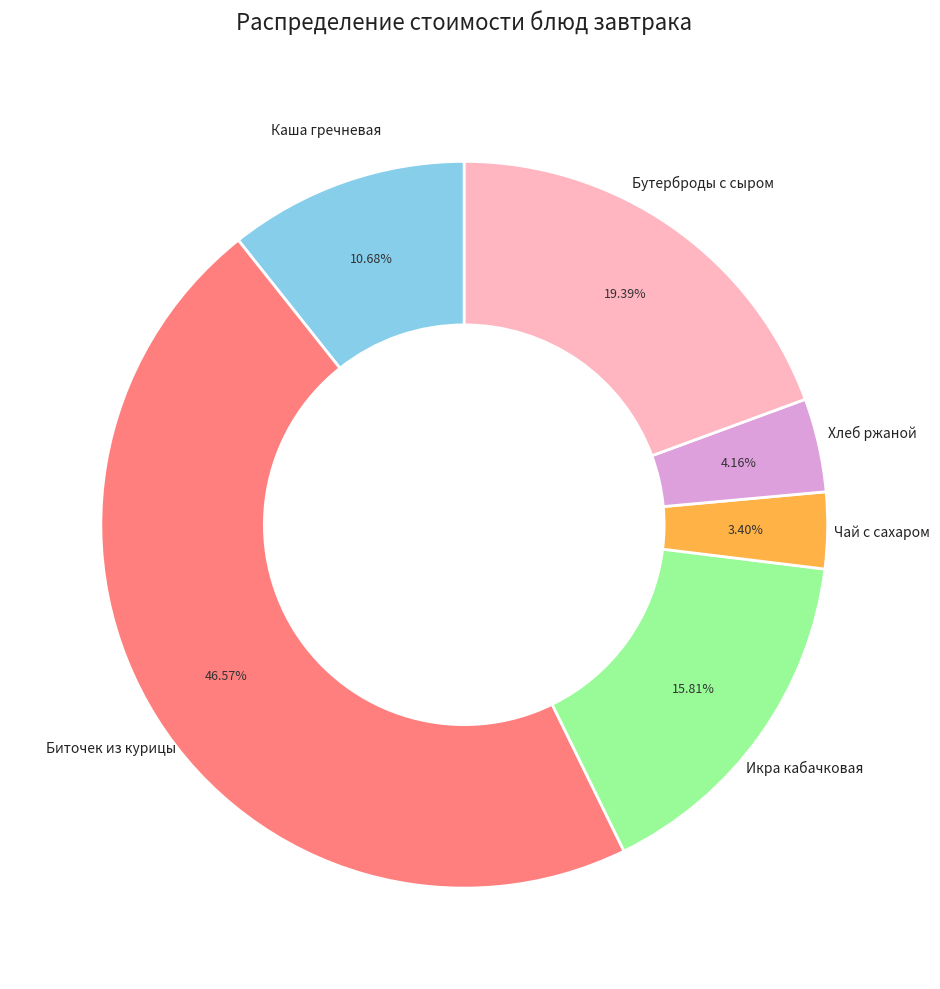

Is there any slice that represents more than half of the pie?

No